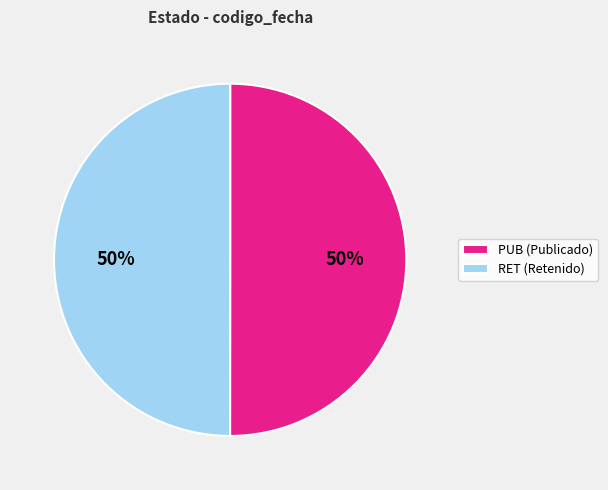

What is the ratio of the value at RET (Retenido) to the value at PUB (Publicado)?

1.0